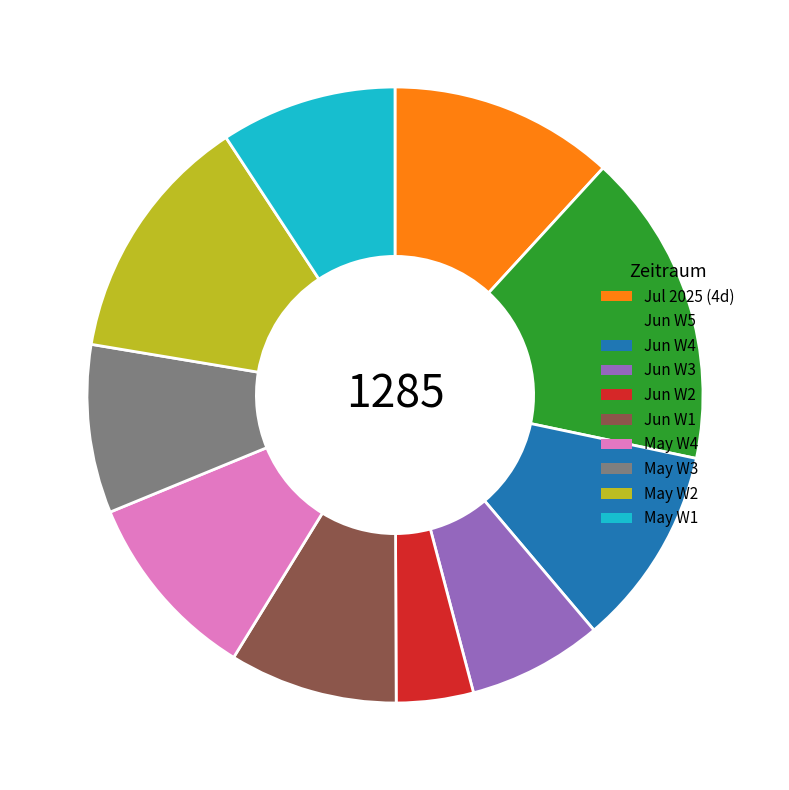

What is the largest slice in the pie chart?

Jun W5